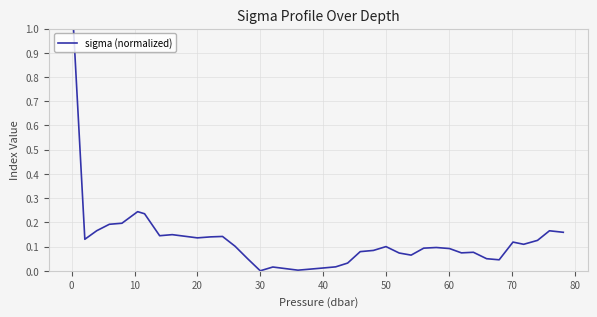

What is the greatest value displayed?

1.0